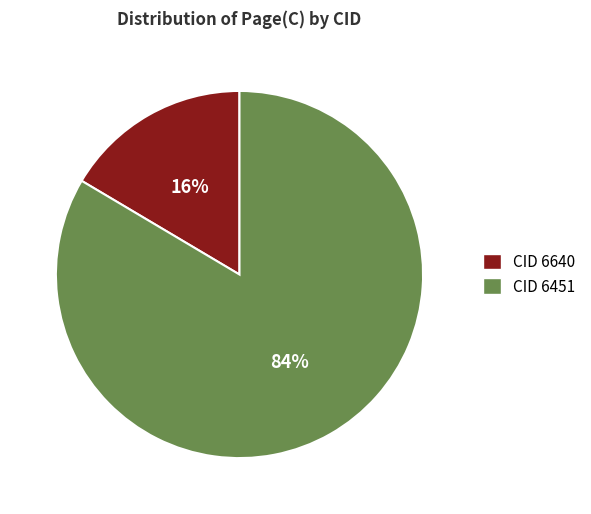

To the nearest percent, what portion does CID 6451 represent?

84%